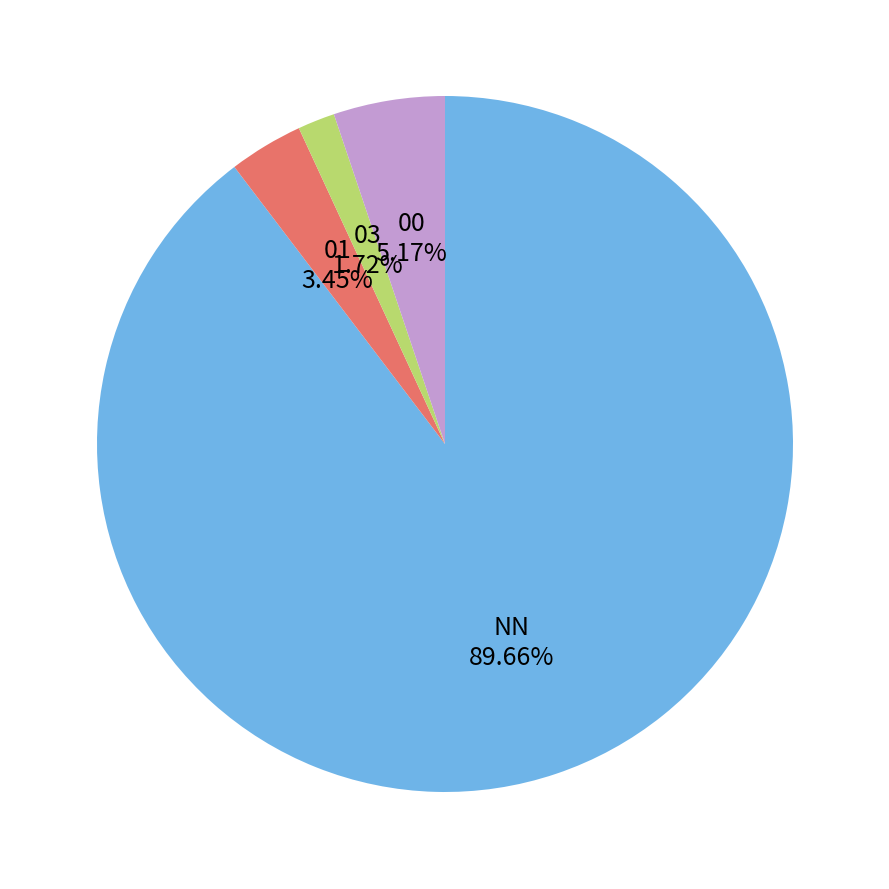

Is there a majority slice in this chart?

Yes